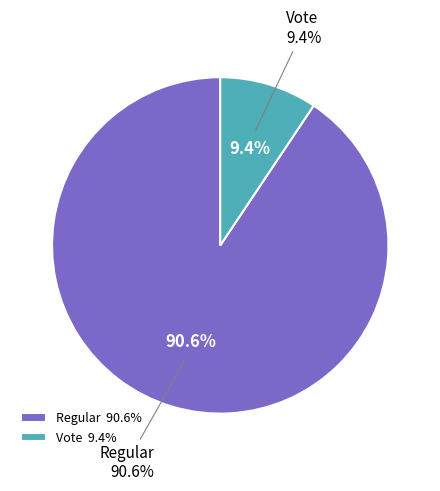

Rank the categories by value from highest to lowest.

Regular, Vote